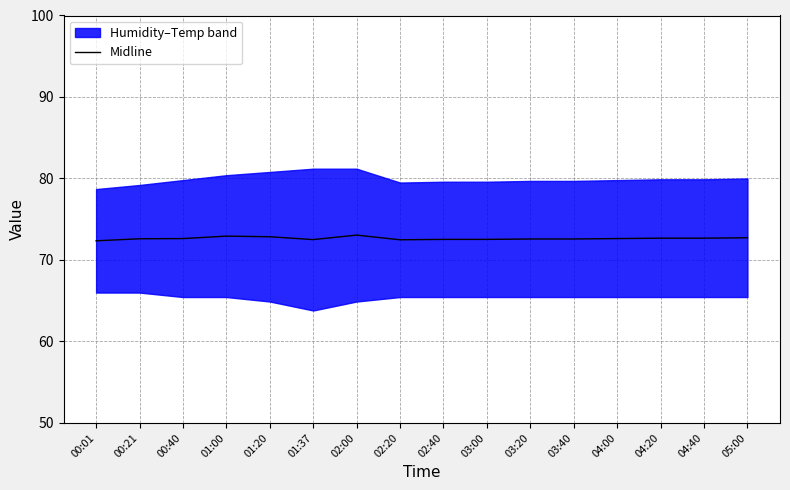

Between 00:40 and 04:40, which is larger?

04:40